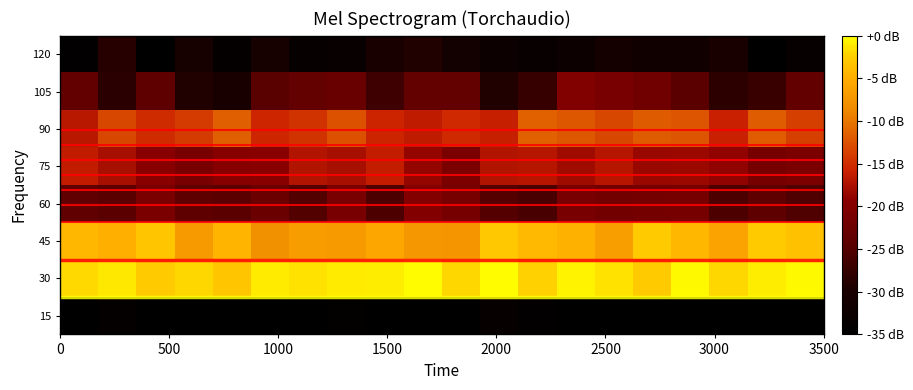

Which series has the largest range (max minus min)?

105